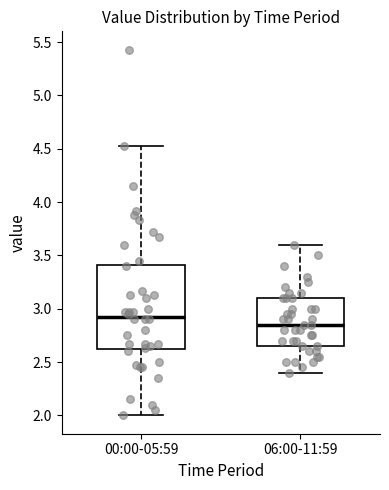

Reading left to right, transcribe this box plot: for each box, give where its median line is, the range the box spans, and where its two whiskers end, as read against the y-axis. The values are not printed on the chart, so give them approximately, as read against the axis.

00:00-05:59: median 2.95, box 2.60 to 3.40, whiskers 2.00 to 4.55
06:00-11:59: median 2.85, box 2.65 to 3.10, whiskers 2.40 to 3.60